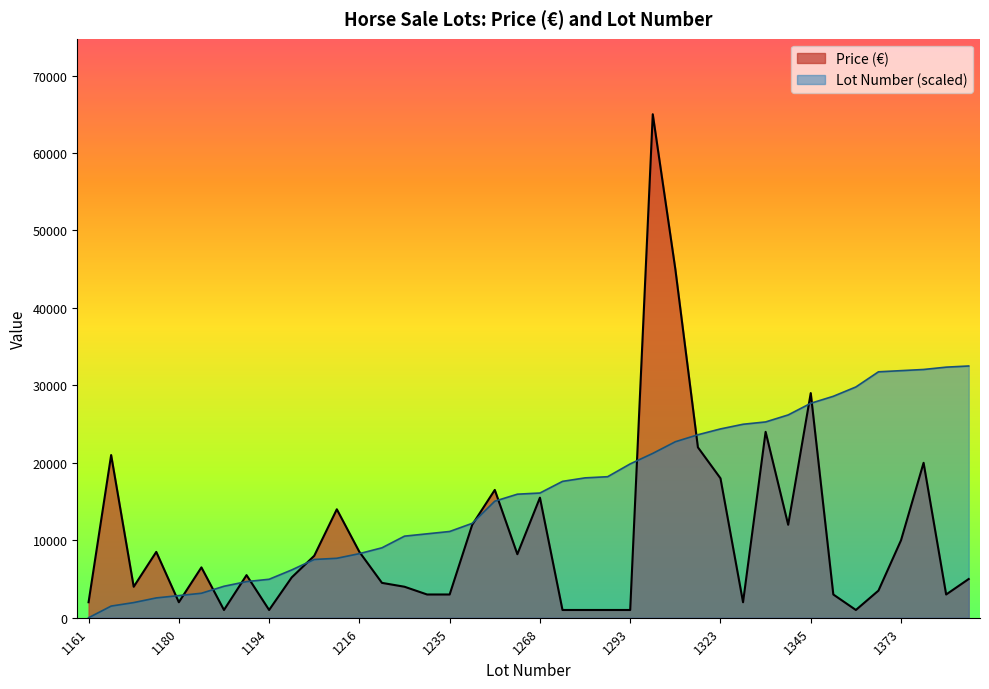

Which series has the largest range (max minus min)?

Price (€)